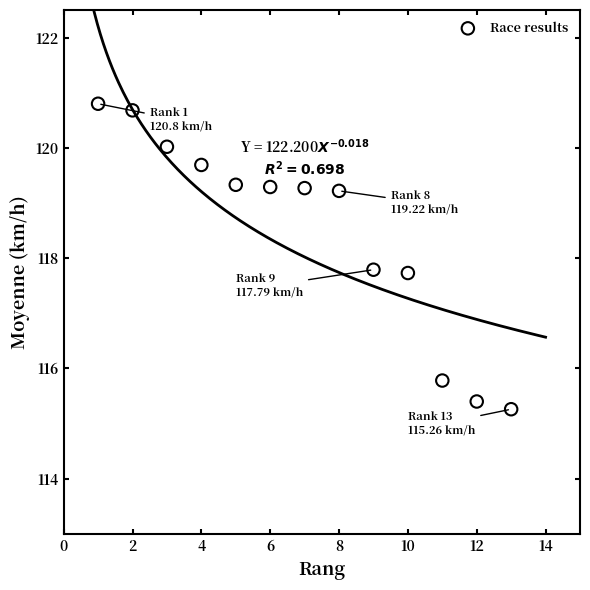

What is the range of Y values (max minus min)?

5.5